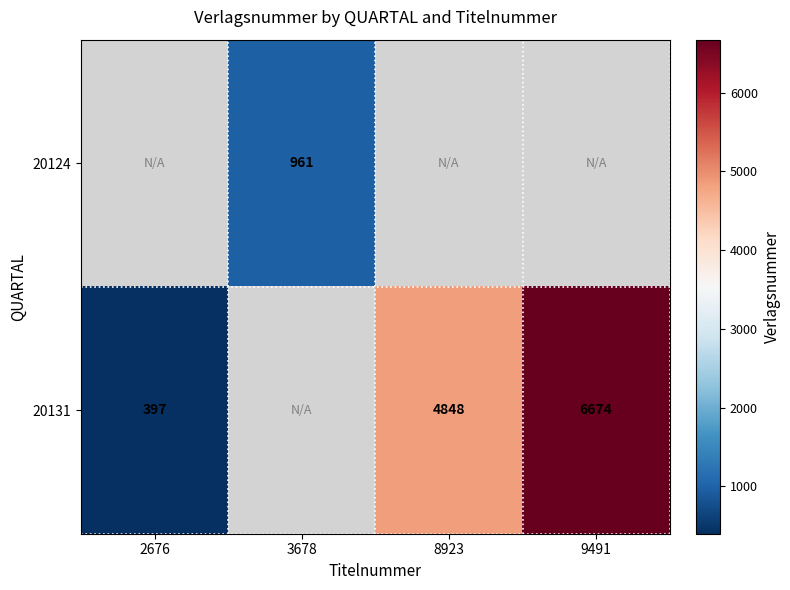

Is it true that 20131 equals 397 at 2676?

True